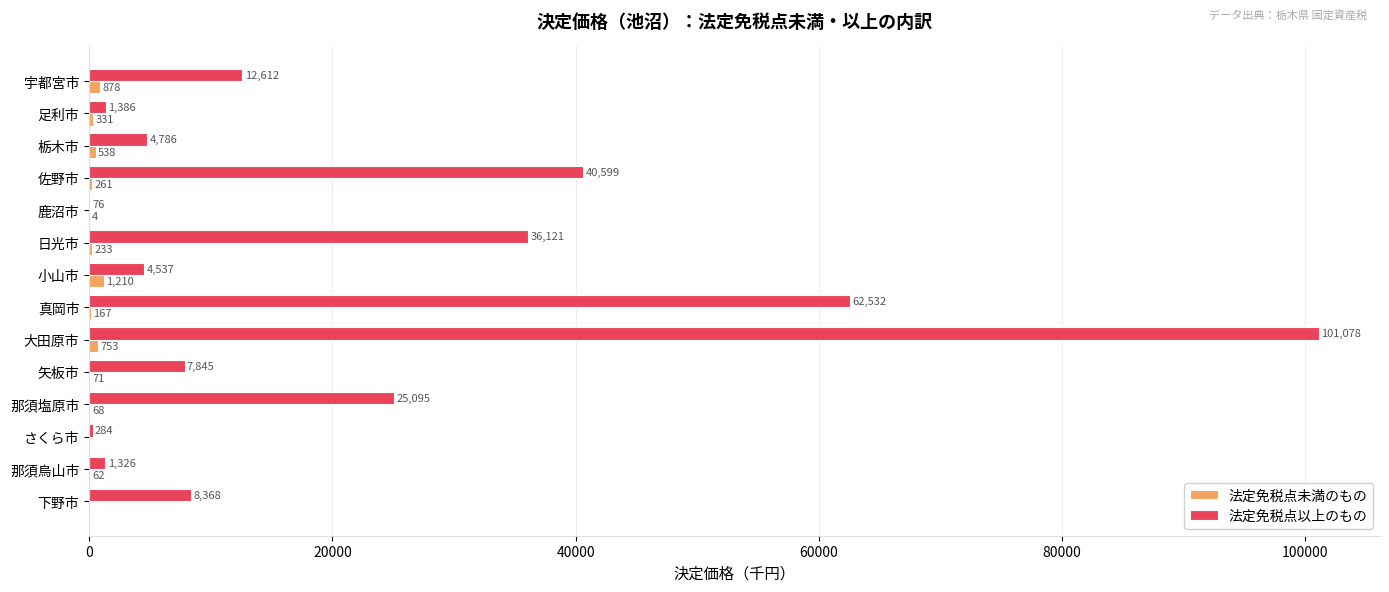

What is the sum of the 法定免税点以上のもの values at 鹿沼市 and 那須塩原市?

25171